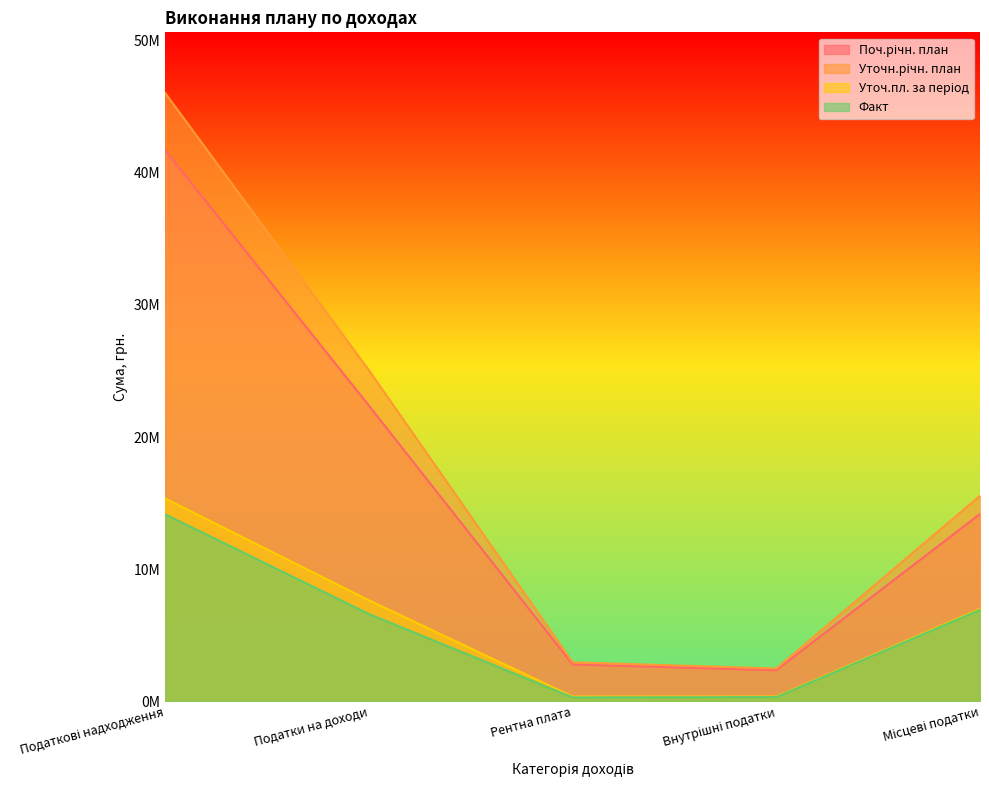

What is the label of the 4th point from the right?

Податки на доходи